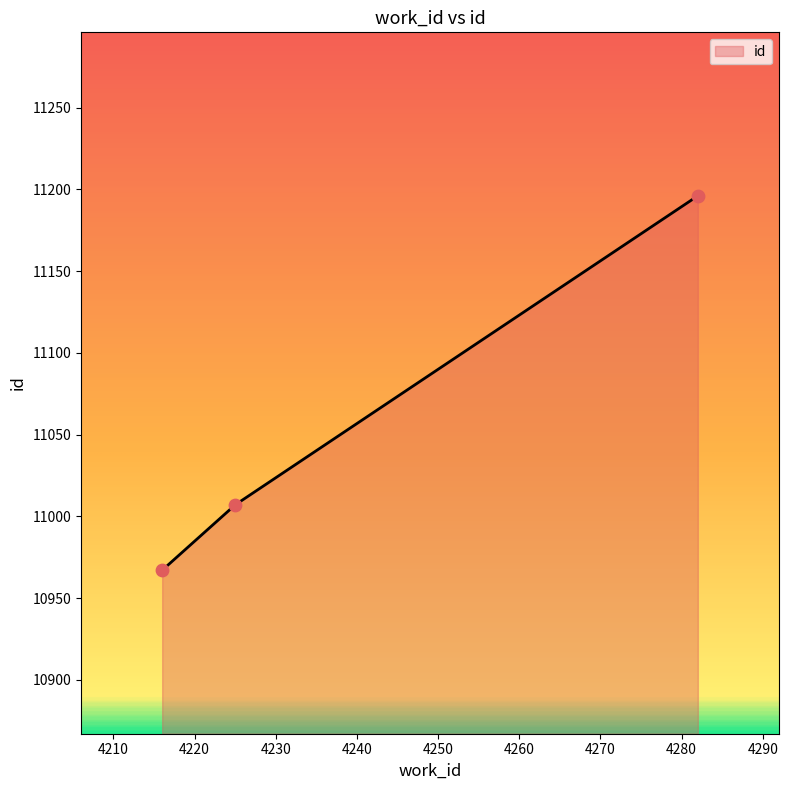

What is the difference between the maximum and minimum values?

229